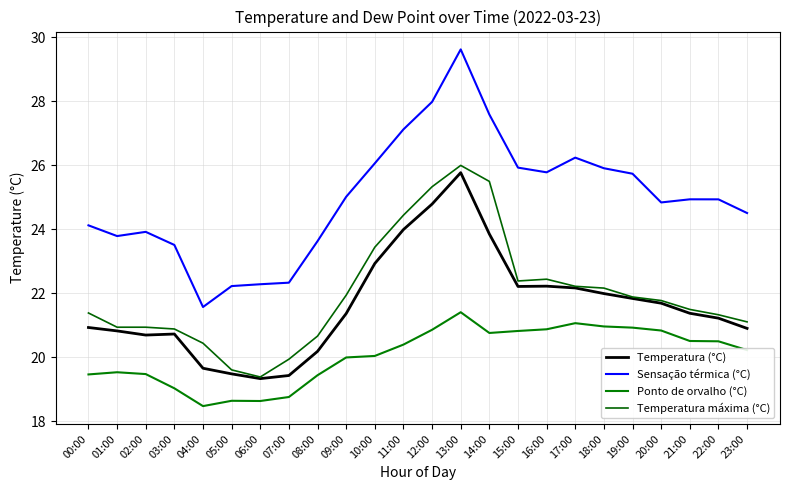

True or false: Temperatura (°C) has a value of 19.3 at 06:00.

True